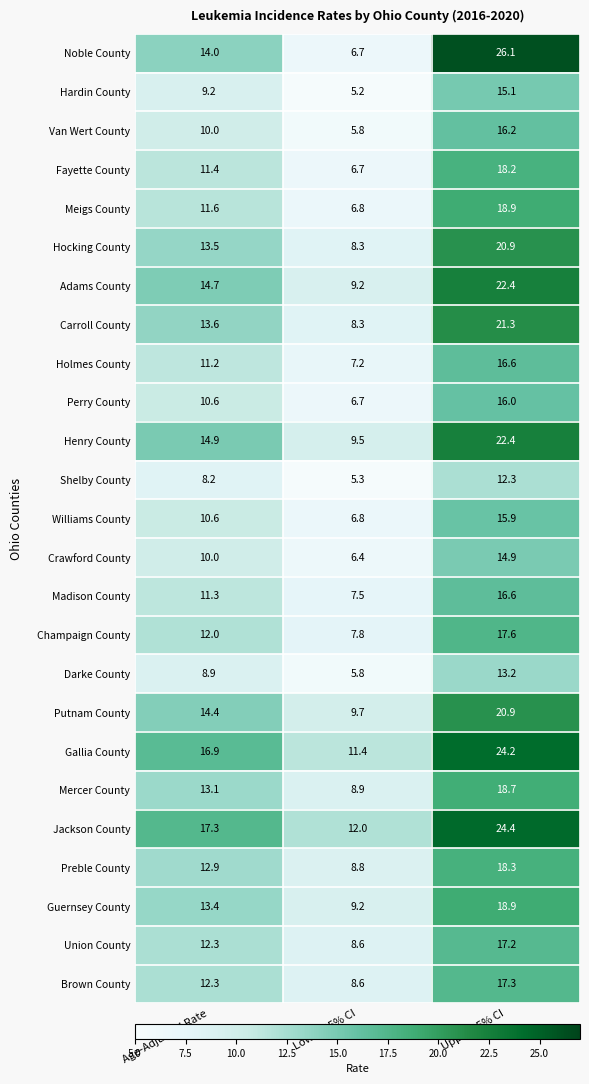

At which label does Meigs County first exceed 11?

Age-Adjusted Rate